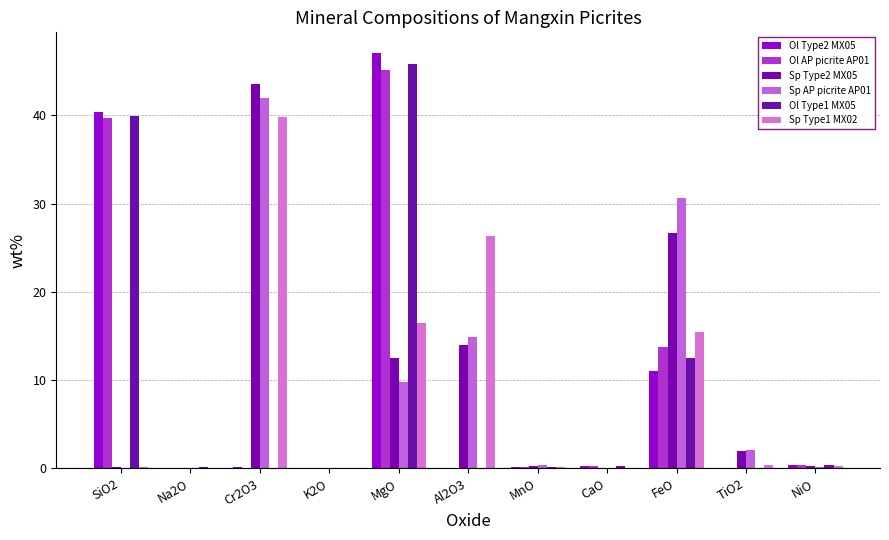

Are the bars horizontal?

No